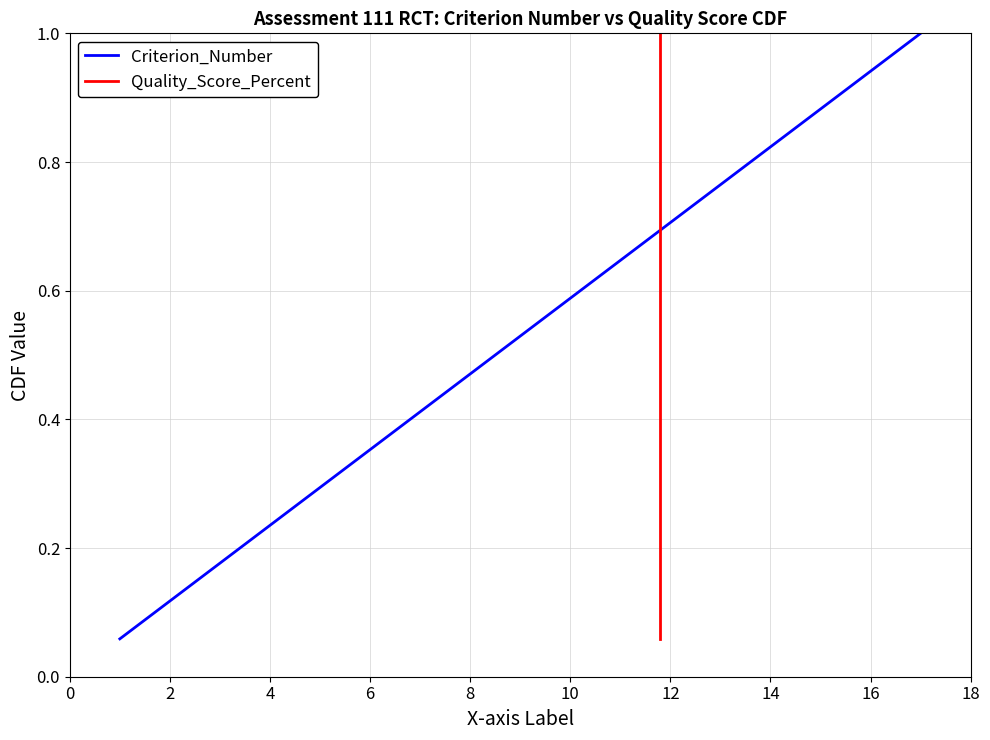

True or false: Criterion_Number has a value of 0.2 at 10.

False